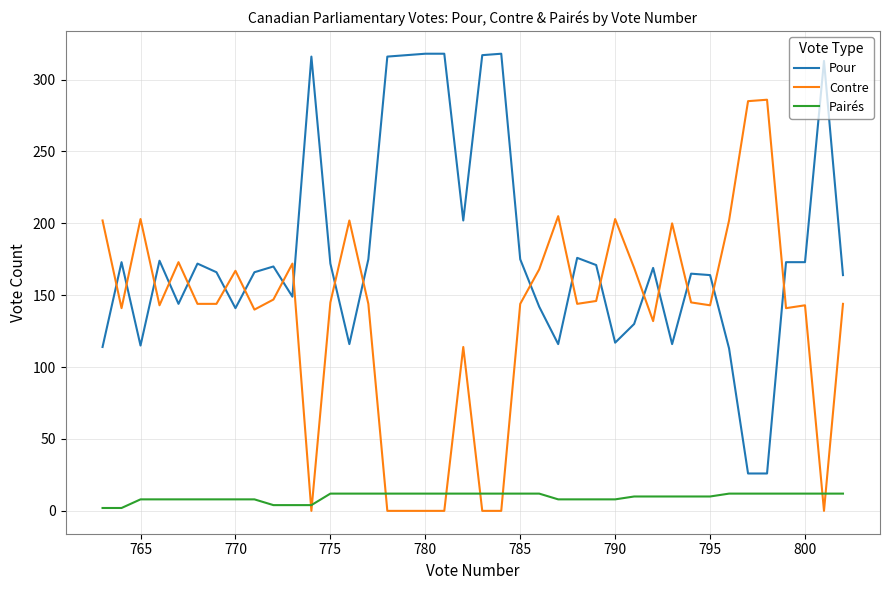

Which series has the widest spread of values?

Pour